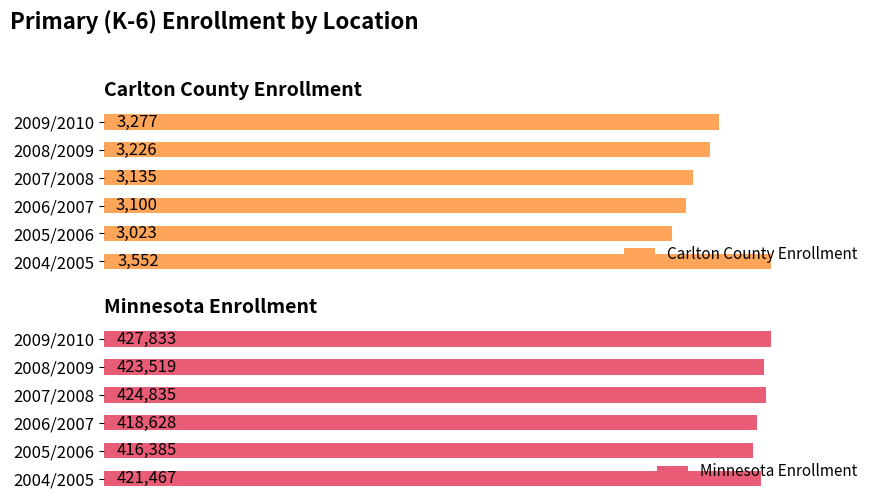

What is the greatest value displayed?

427833